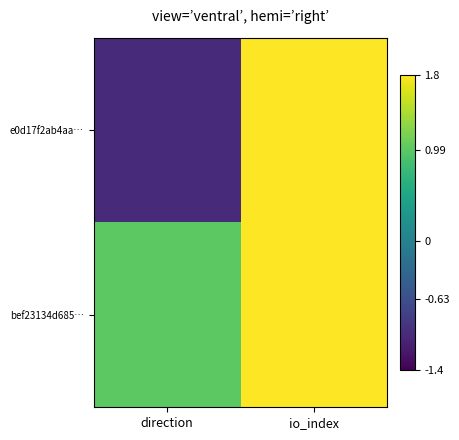

Rank the series by their average value, from highest to lowest.

e0d17f2ab4aa…, bef23134d685…